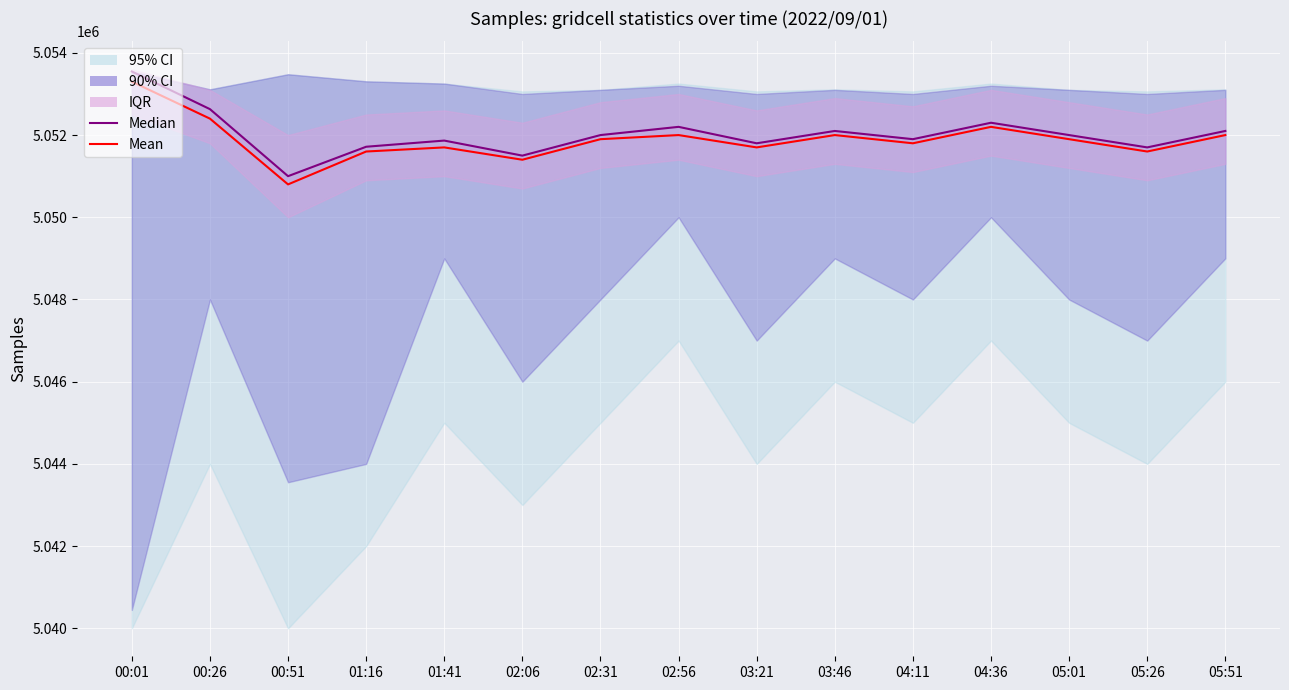

True or false: Median and Mean cross at least once.

False